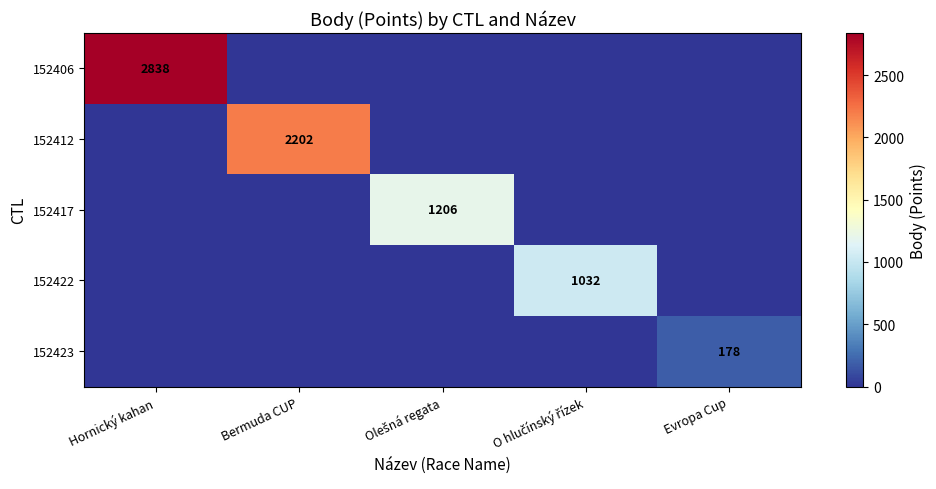

The value of 152406 at Hornický kahan is 755. True or false?

False